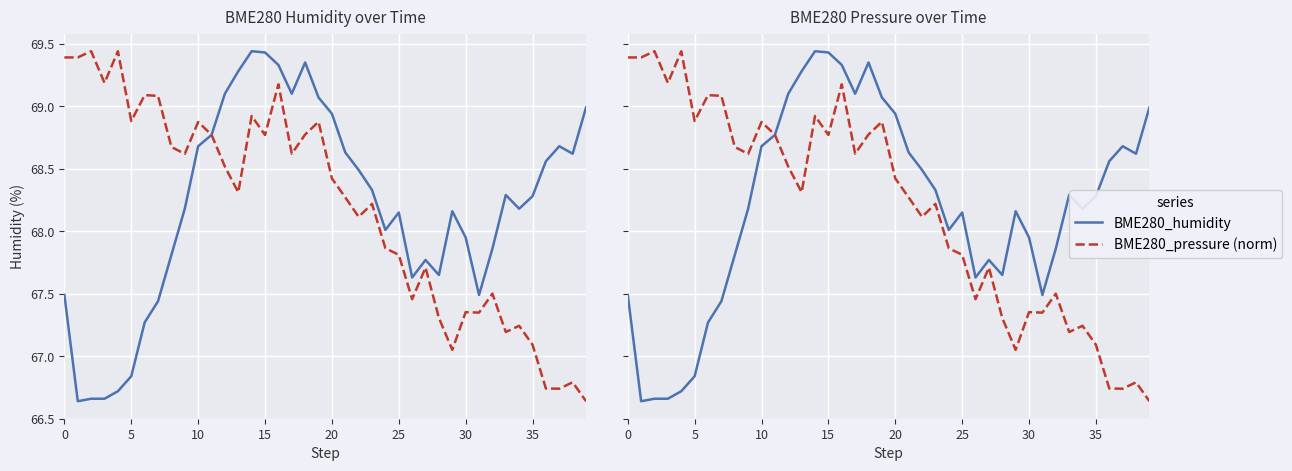

How many data points in BME280_pressure (norm) are less than 68?

16